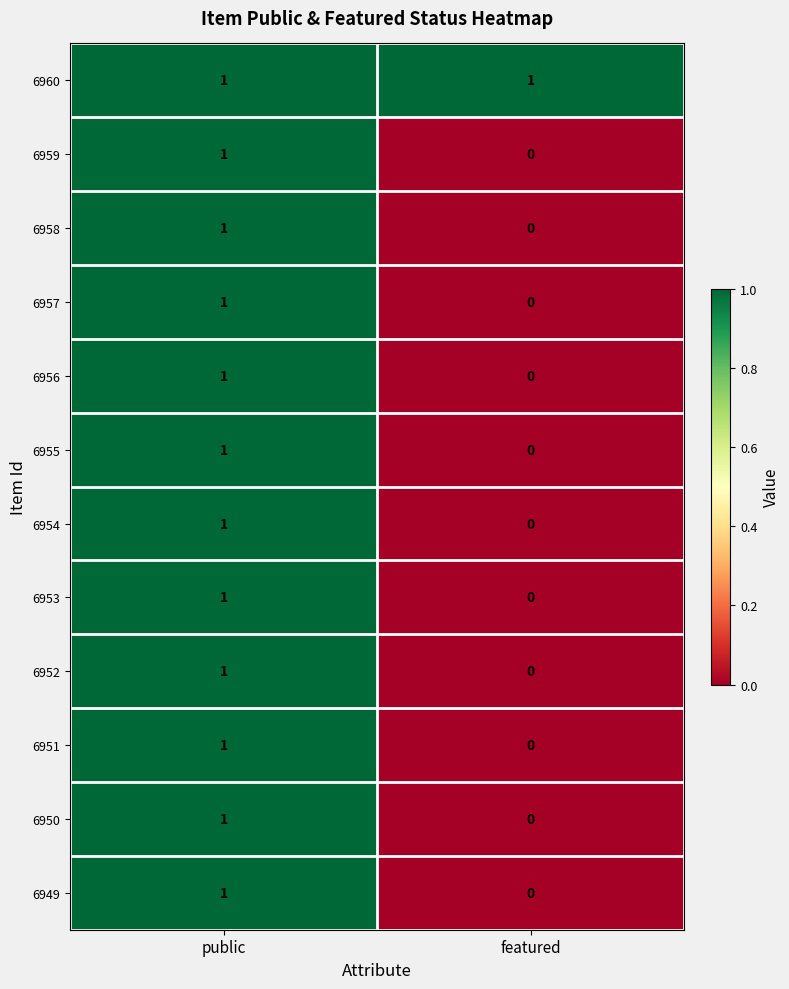

List the labels in order of 6957 value, smallest first.

featured, public